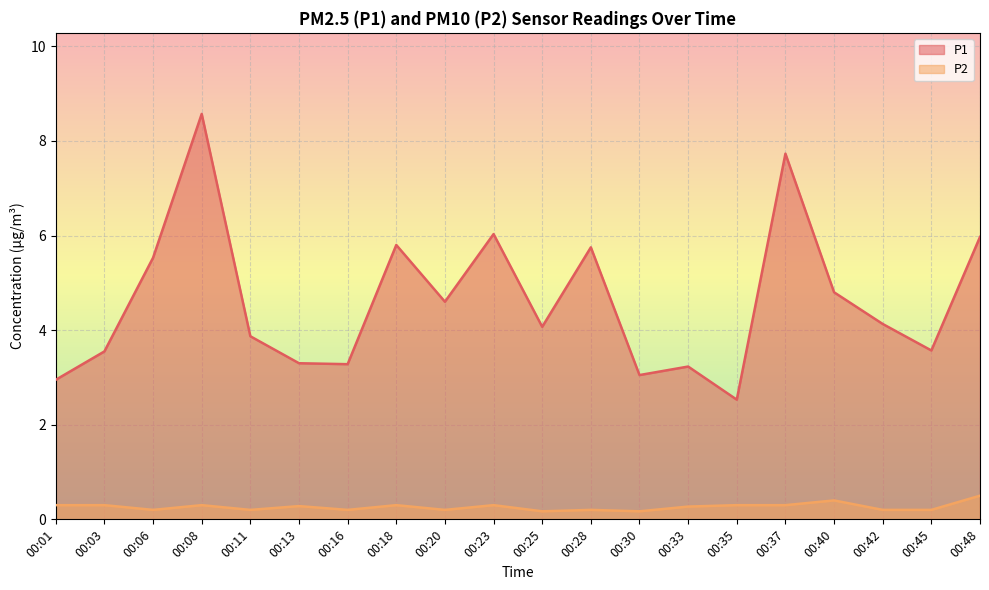

The value of P1 at 00:18 is 5.8. True or false?

True